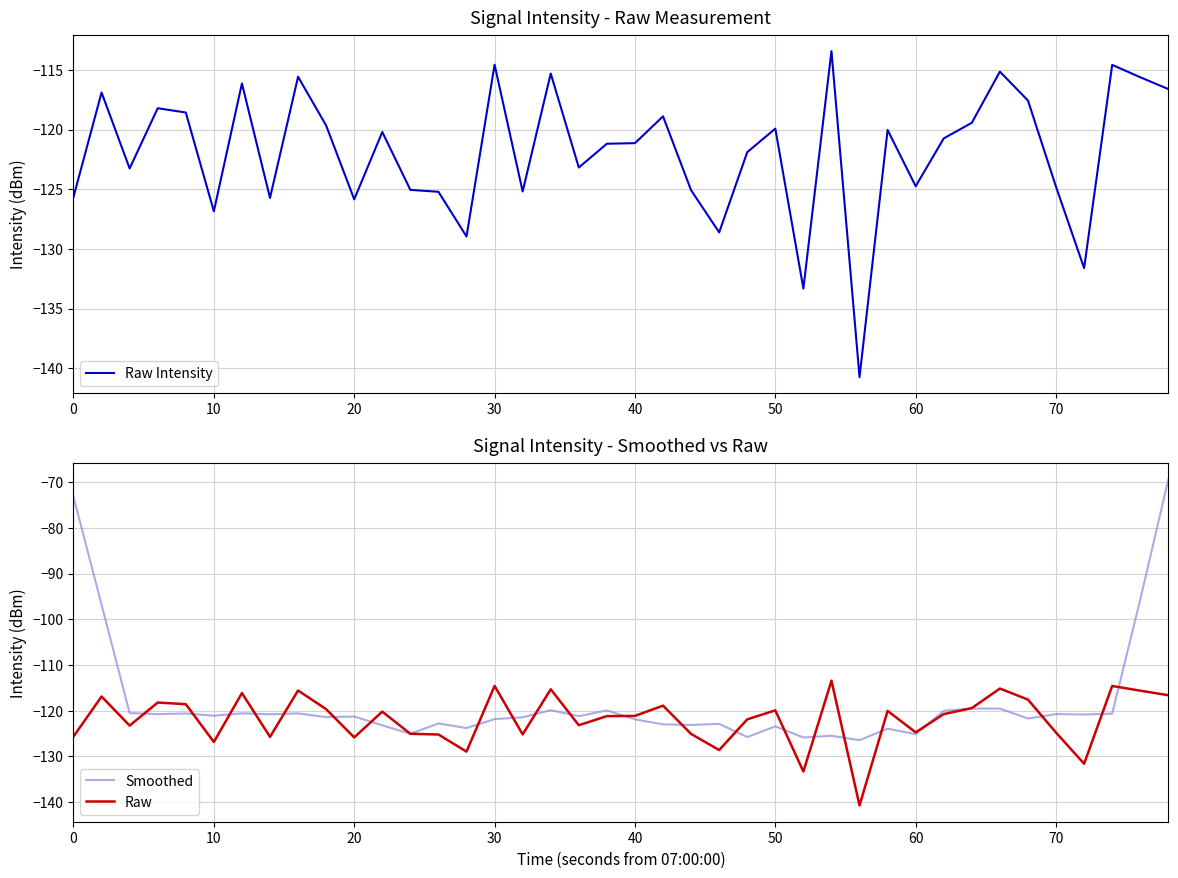

True or false: Raw and Raw Intensity cross at least once.

False